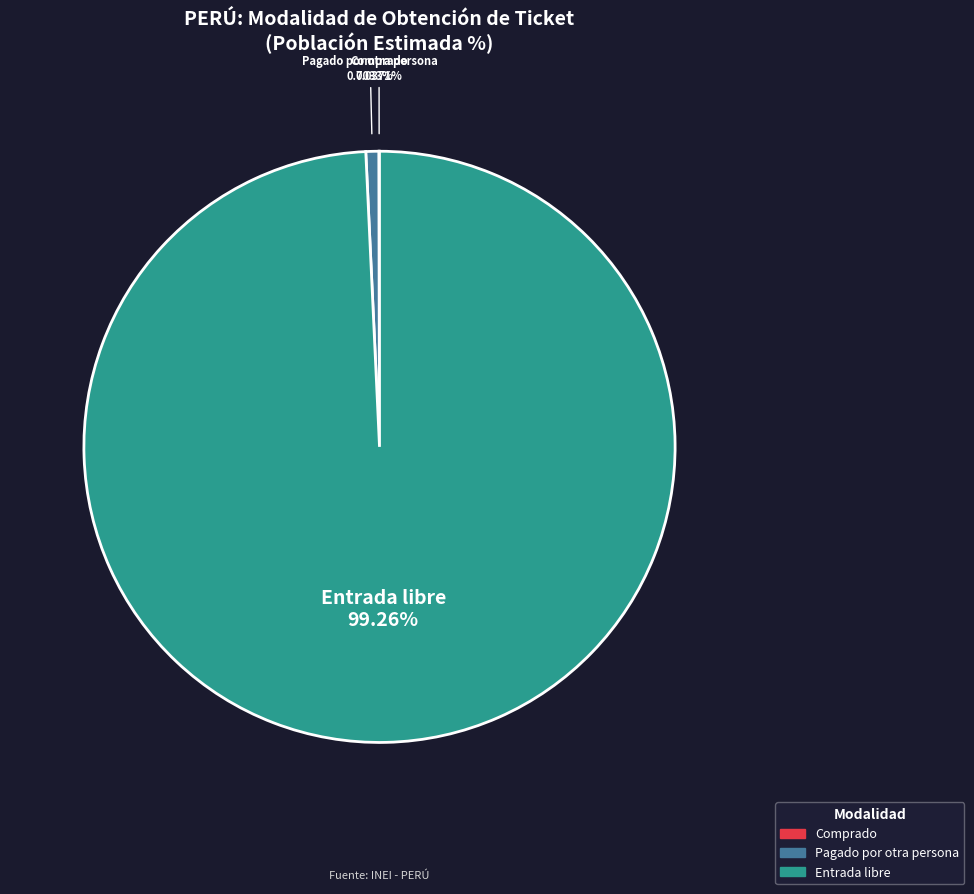

Which category has the biggest portion of the pie?

Entrada libre